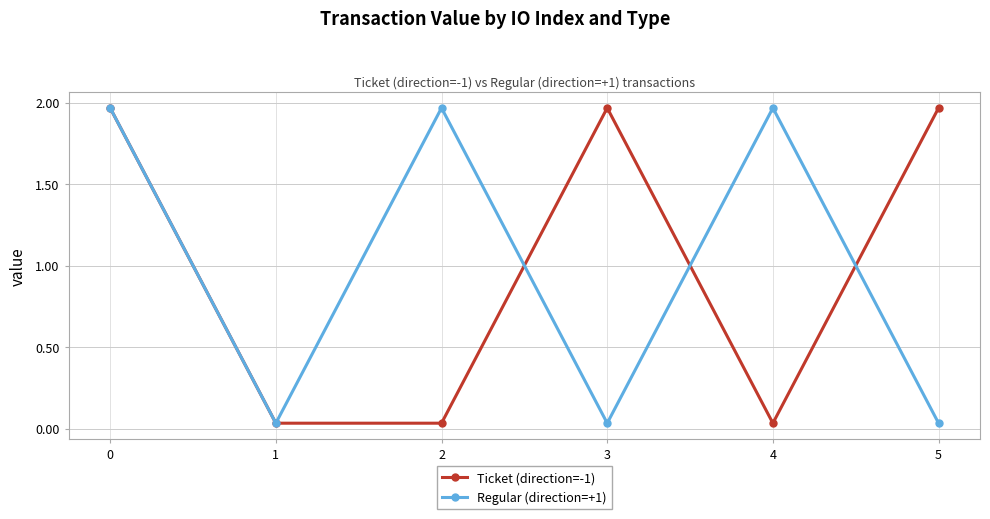

The Ticket (direction=-1) series shows 1.1 at 5. True or false?

False